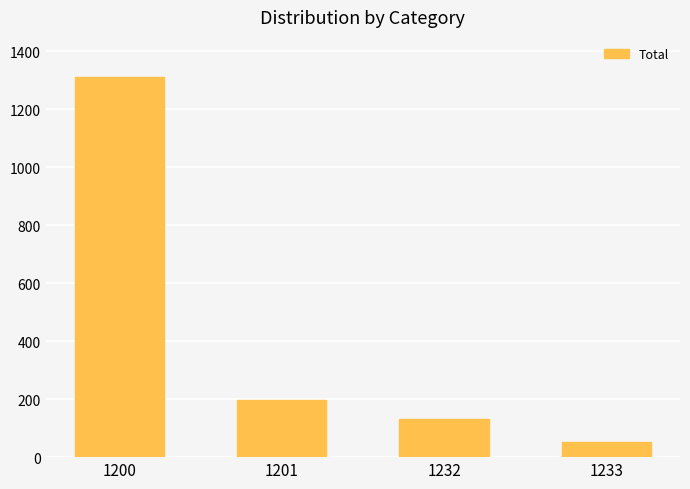

Does the chart contain any negative values?

No